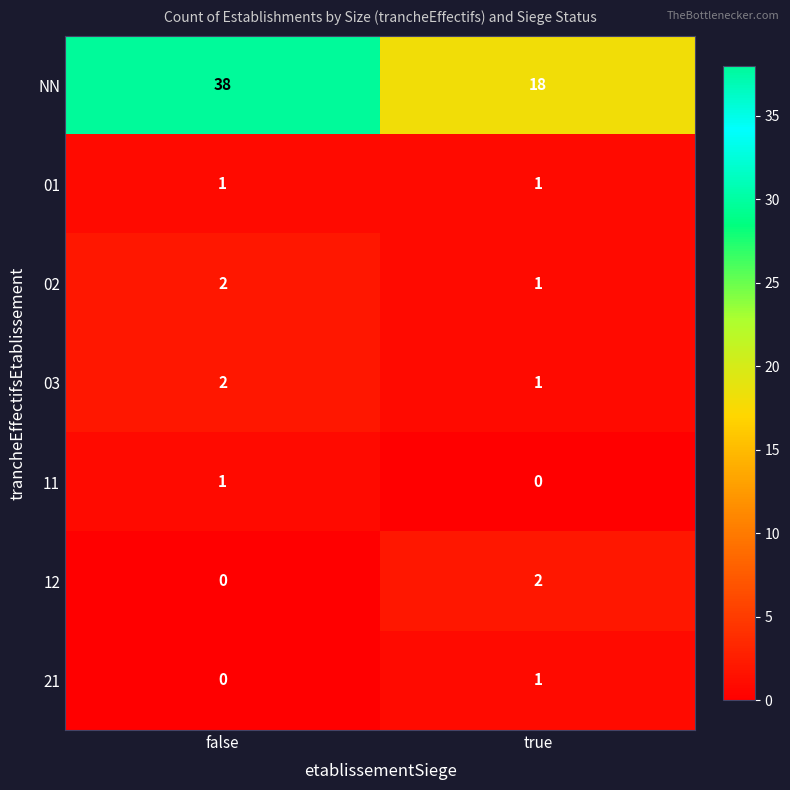

Where is 02 nearest to the value 1?

true